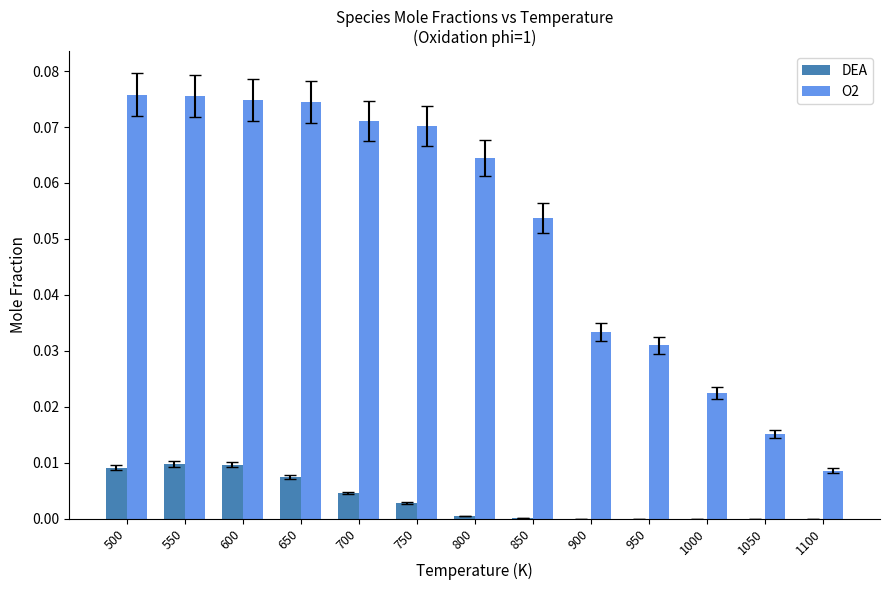

How many groups of bars are there?

13